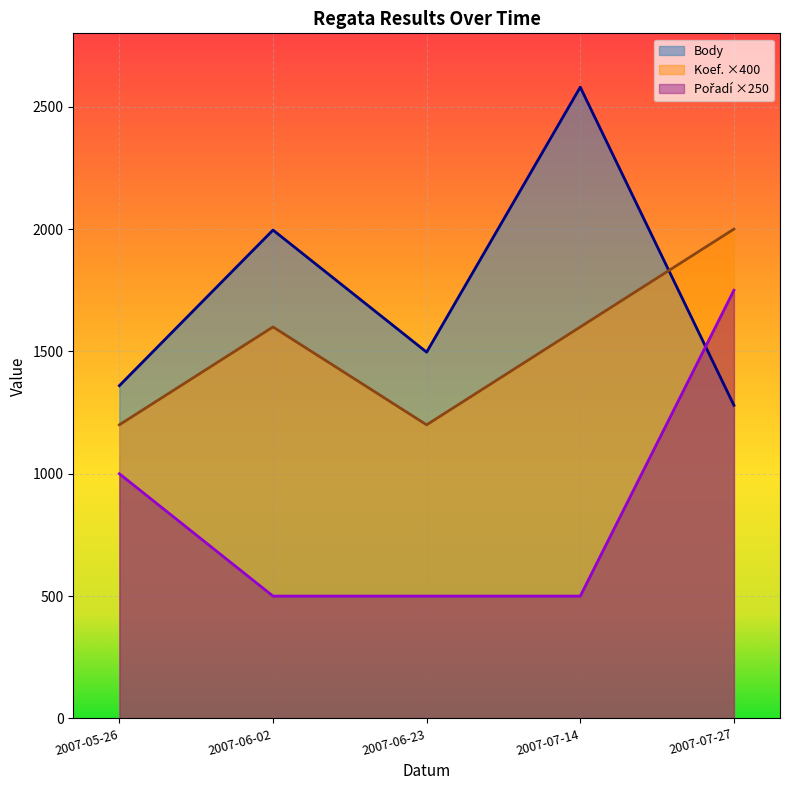

What is the smallest value displayed?

500